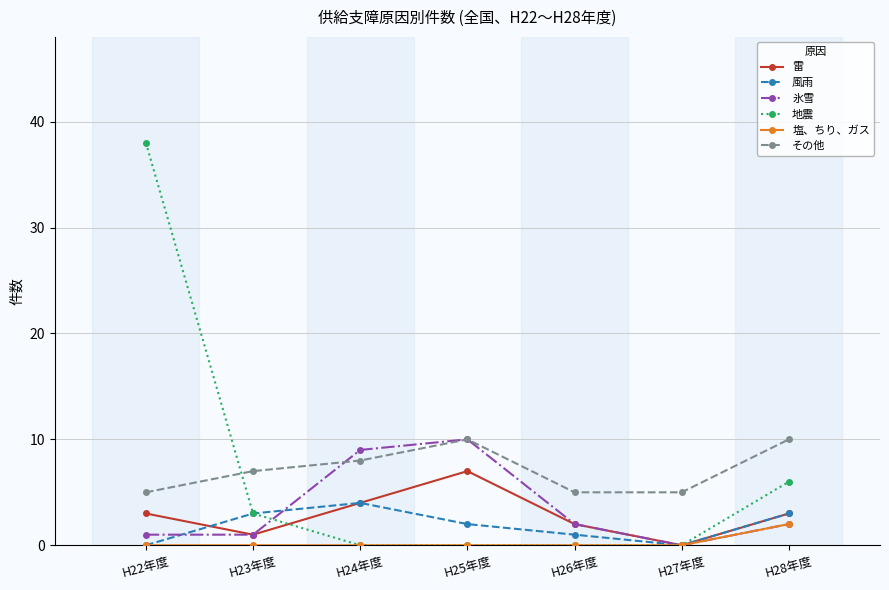

How many interior local valleys does the 雷 series have?

2